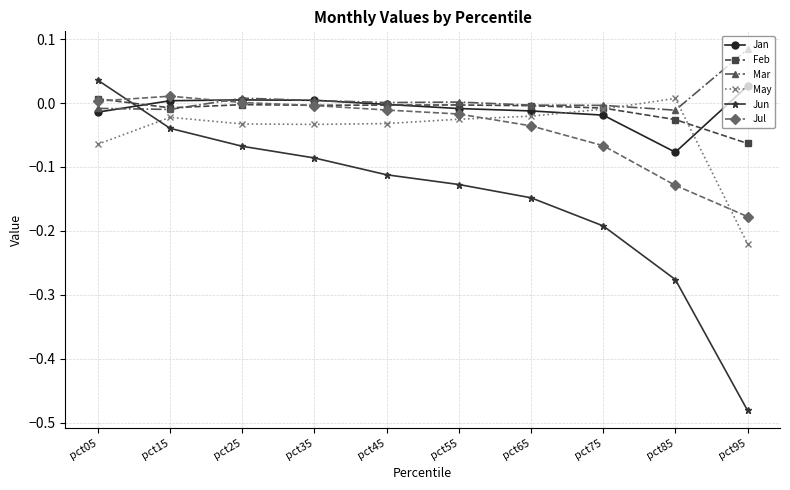

At which category does Feb reach its first local valley?

pct15